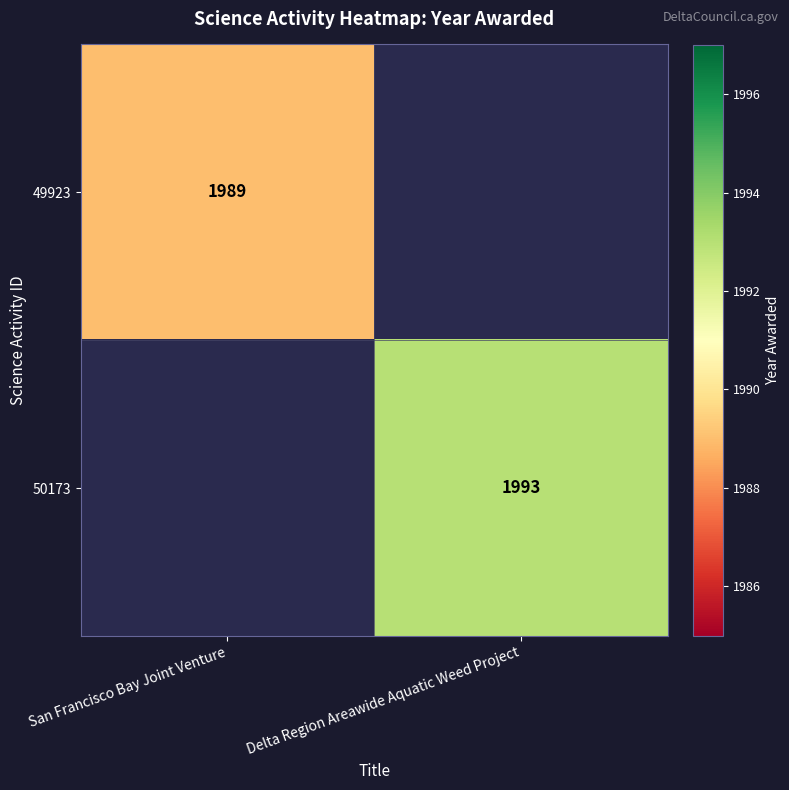

Is the value of 49923 at San Francisco Bay Joint Venture greater than the value of 50173 at Delta Region Areawide Aquatic Weed Project?

No